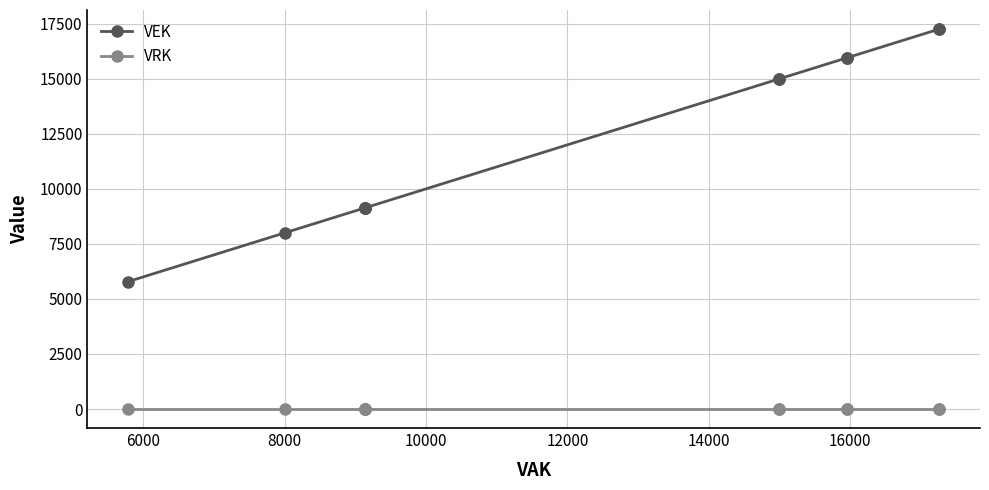

Does the chart have visible grid lines?

Yes